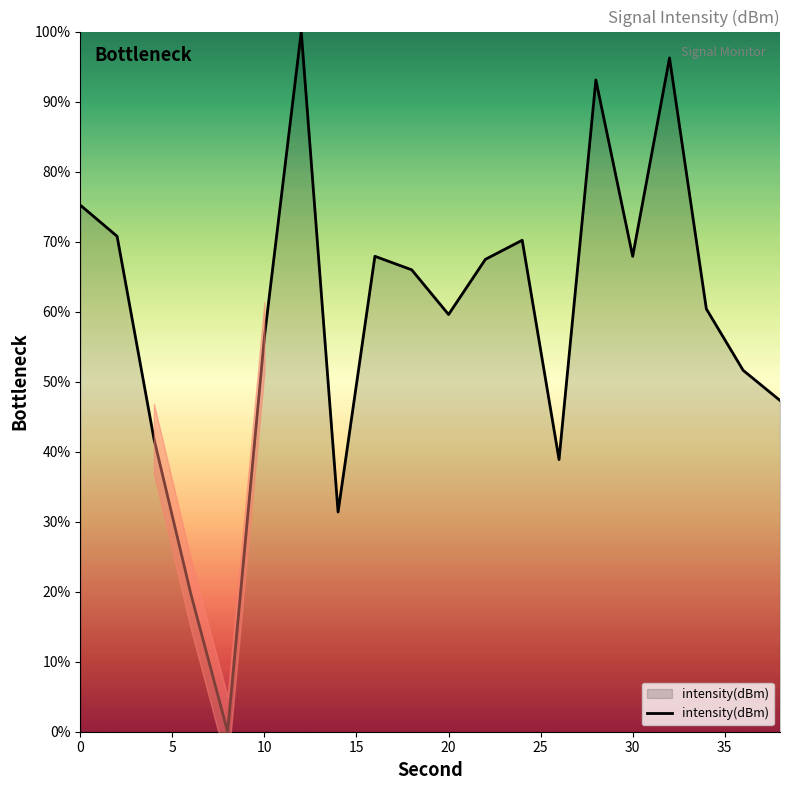

What is the value of the 13th point from the left?

70.2